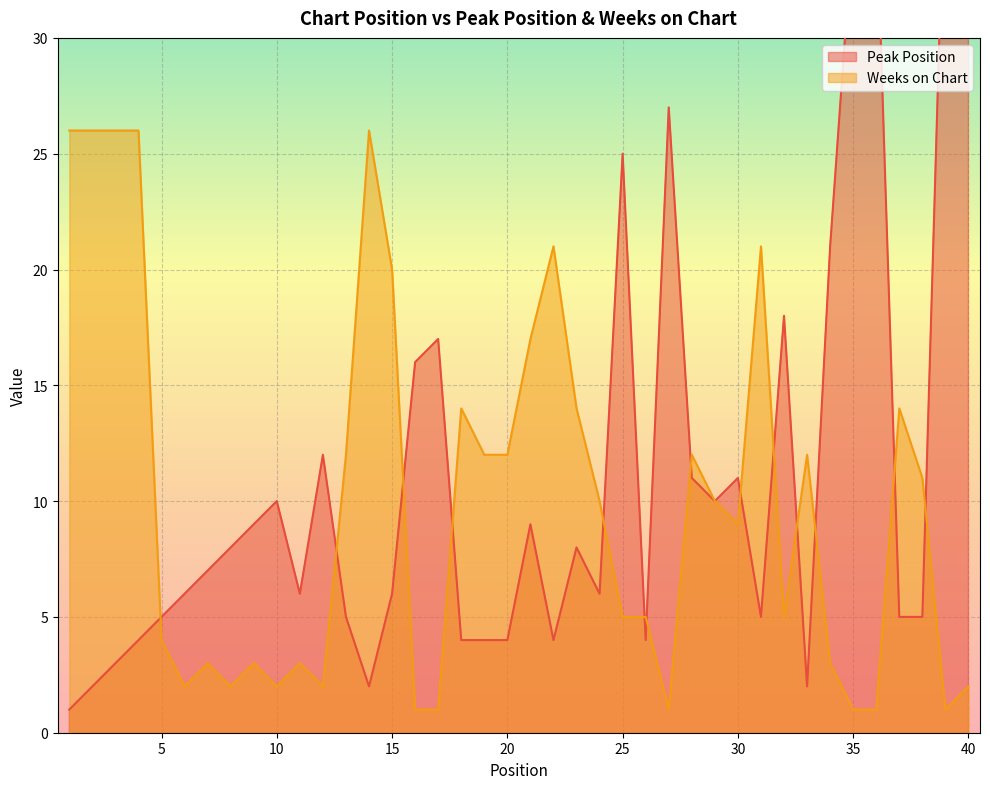

Which series ends up on top after the final intersection of Peak Position and Weeks on Chart?

Peak Position